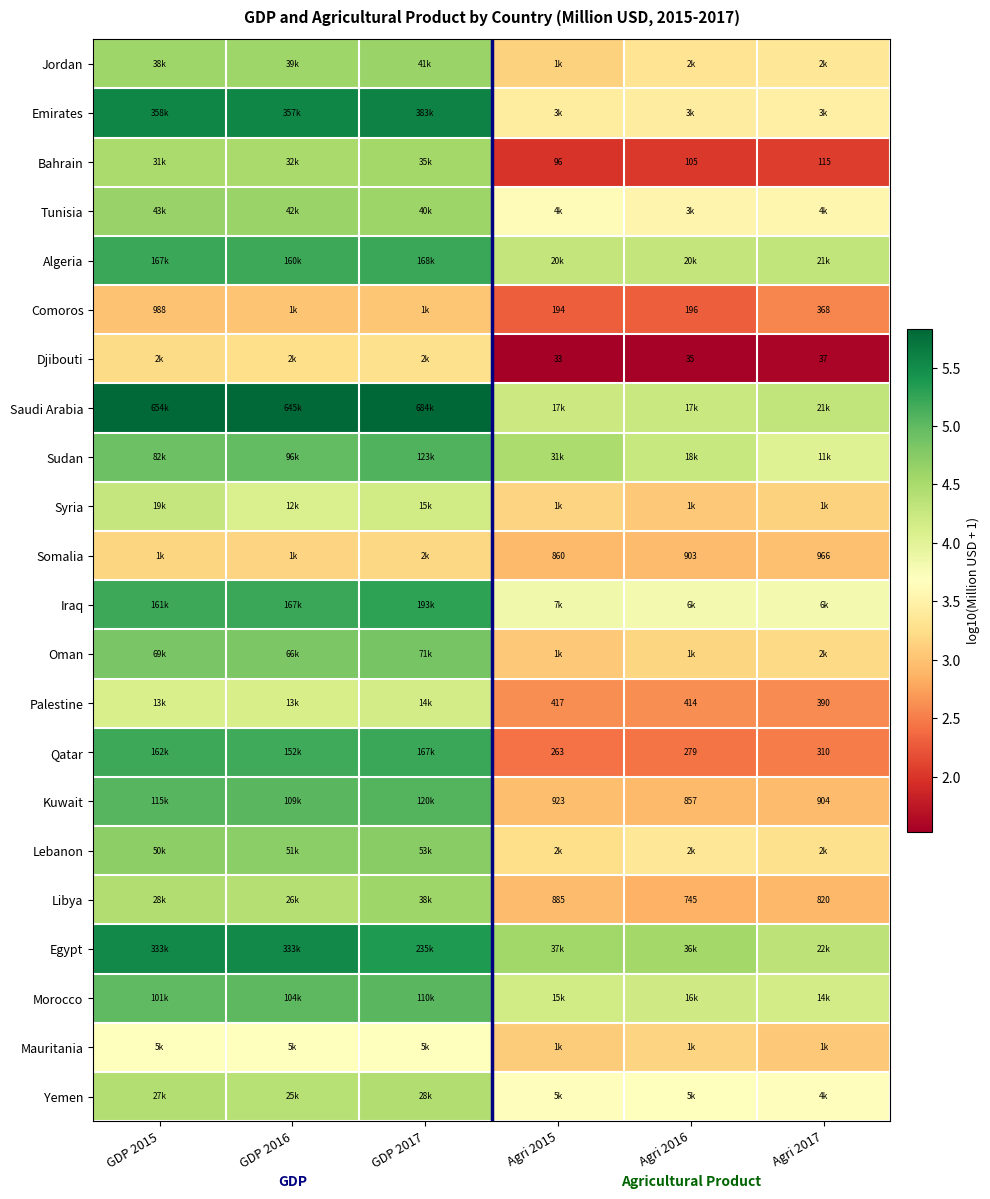

At which label does Egypt reach its minimum?

Agri 2017